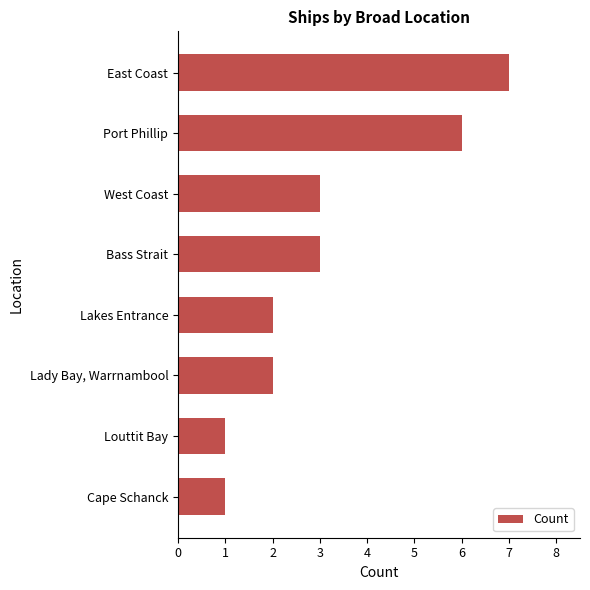

What is the sum of all values?

25